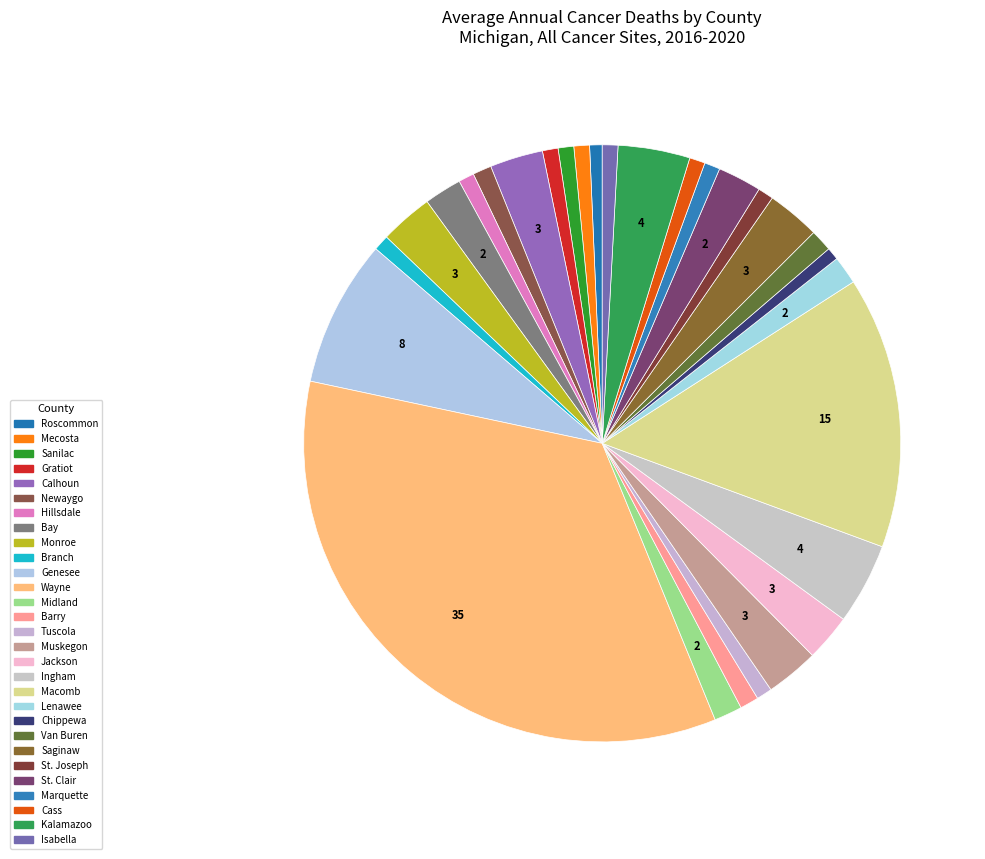

How many segments does this pie chart have?

29